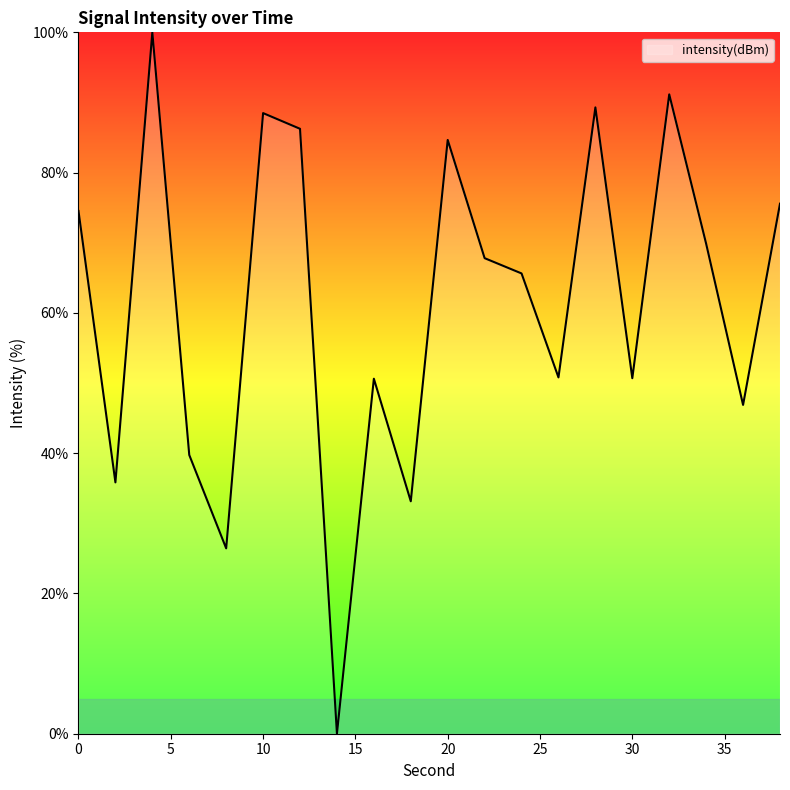

What is the maximum value shown in the chart?

100.0